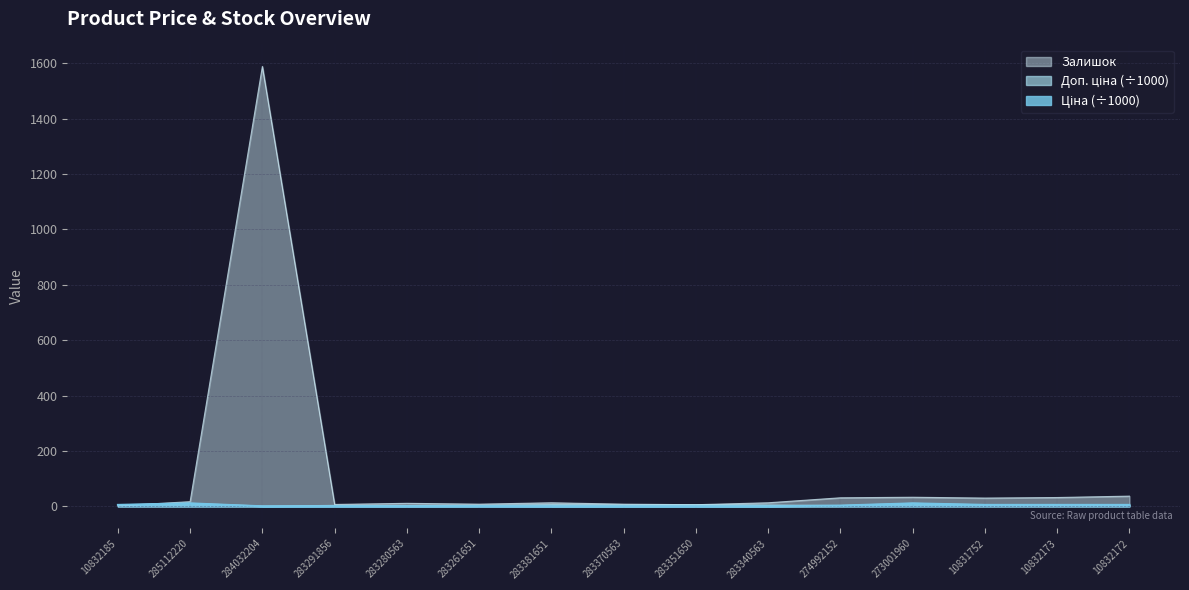

At which category does Ціна reach its first local peak?

285112220